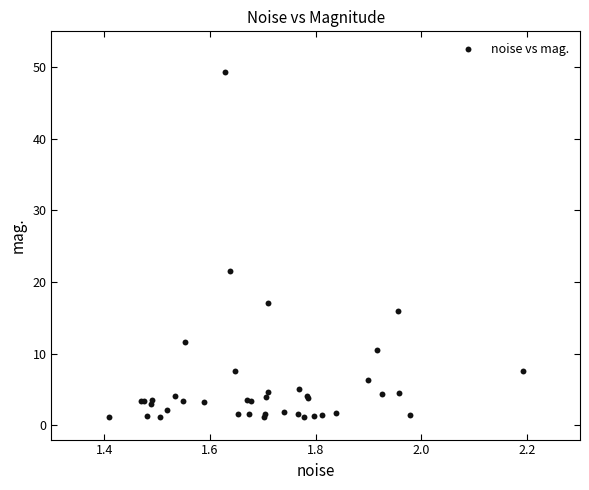

What Y value in the scatter plot is closest to 25?

21.5